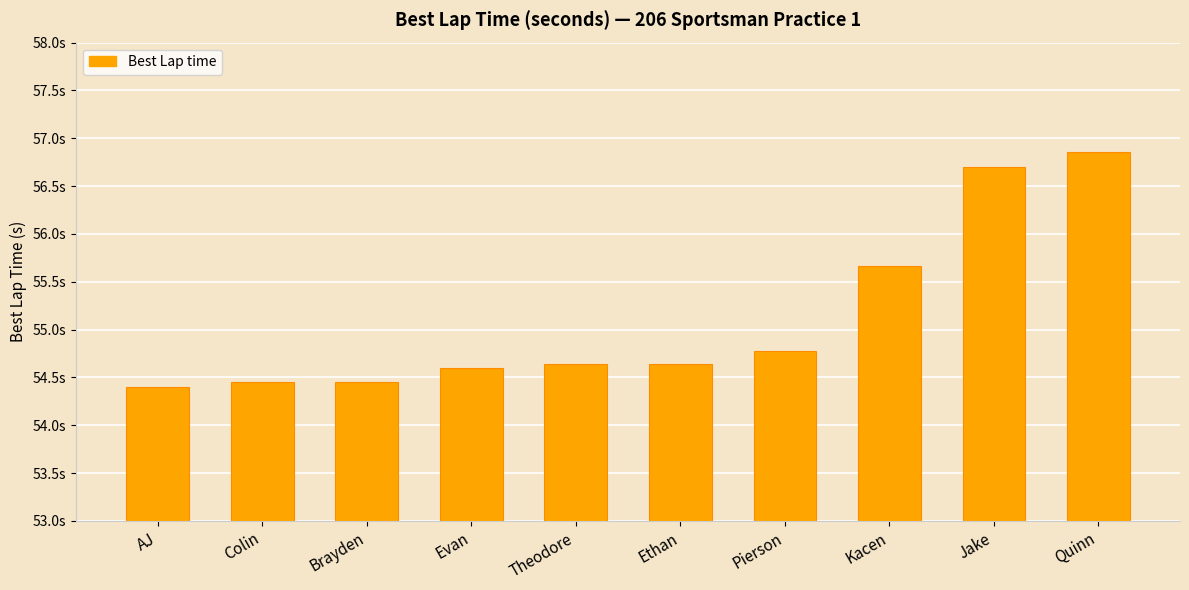

What is the greatest value displayed?

56.9